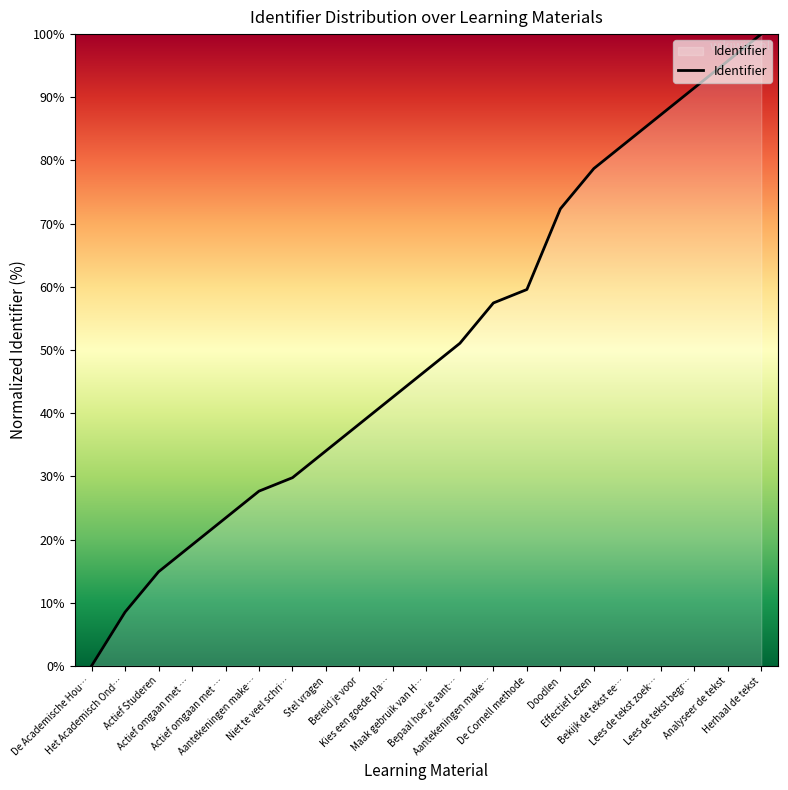

Between Actief omgaan met … and Stel vragen, which is larger?

Stel vragen